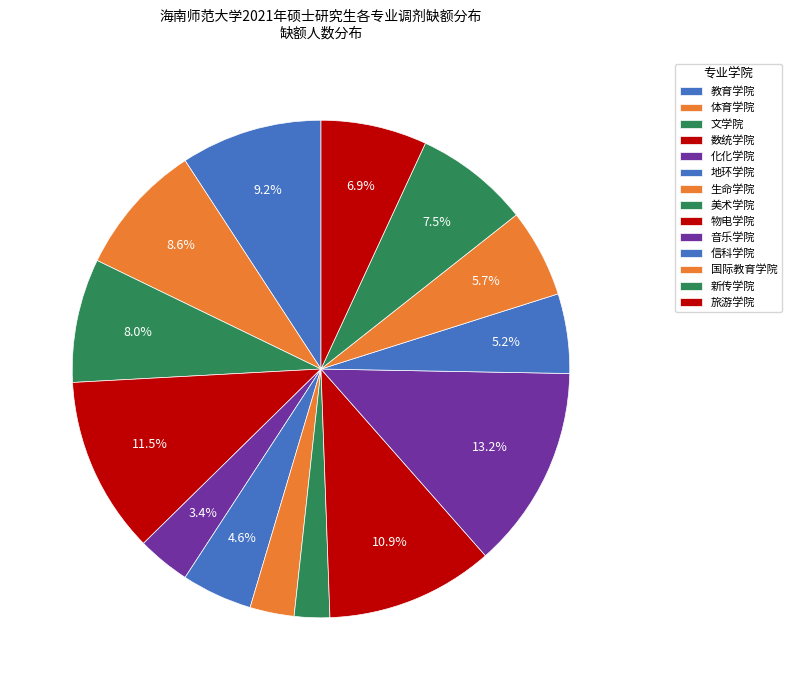

Is there a majority slice in this chart?

No